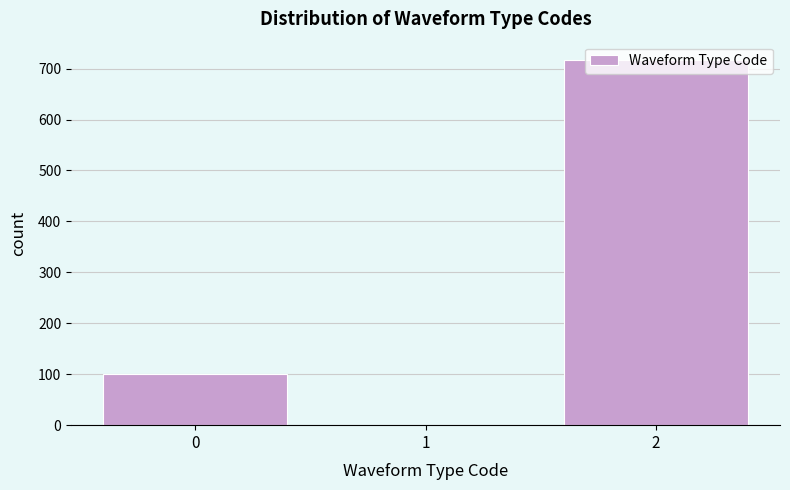

What is the maximum value shown in the chart?

717